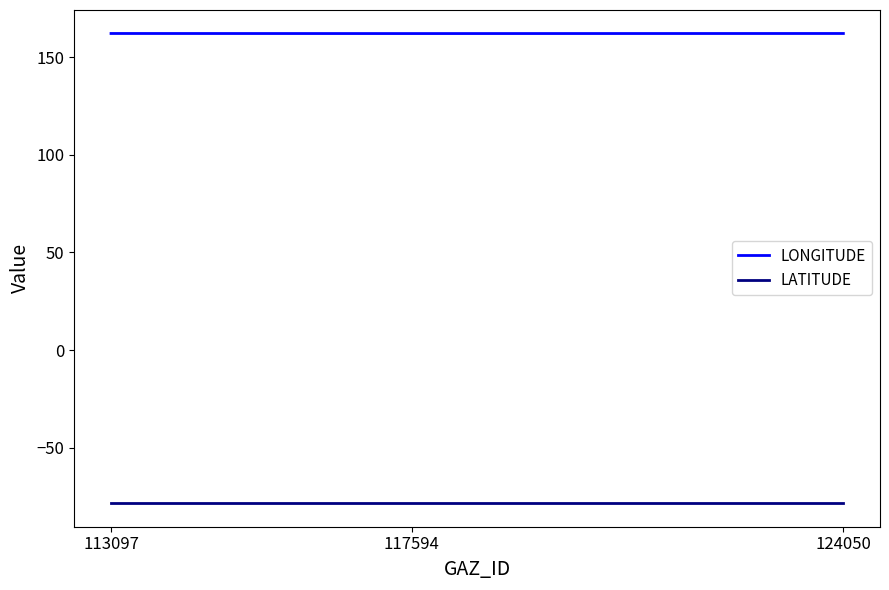

What is the spread (max minus min) of values at 117594?

240.3